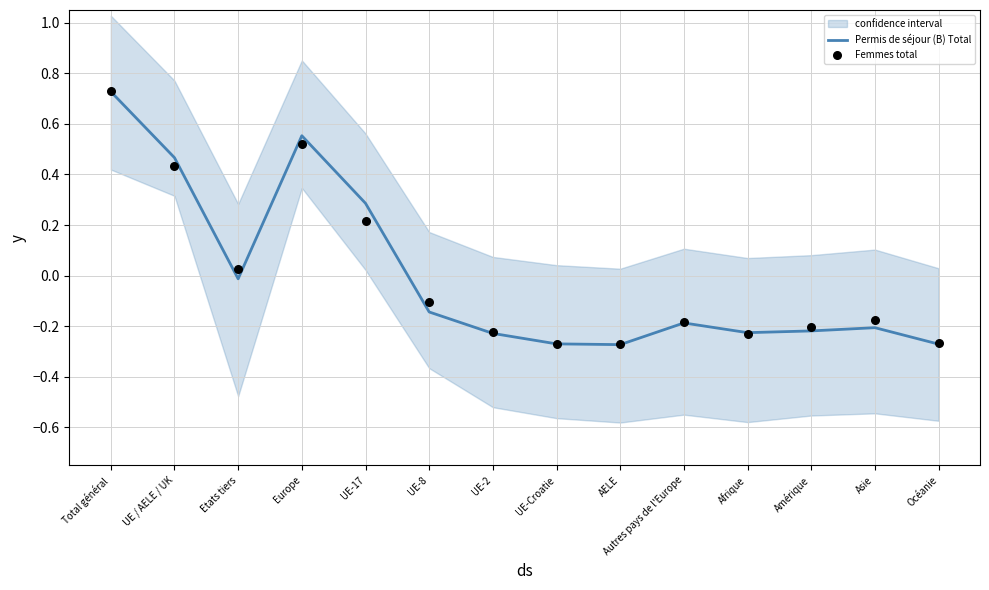

Which series contains the highest Y value?

Femmes total